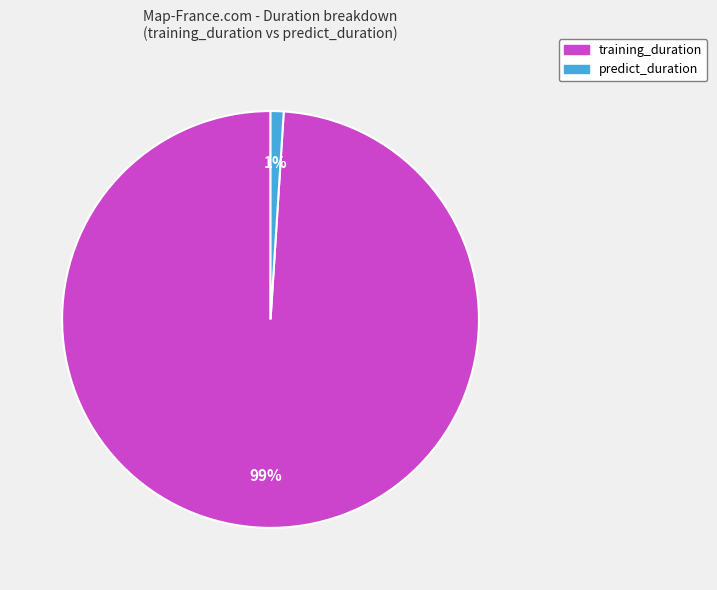

Rank the categories by value from lowest to highest.

predict_duration, training_duration